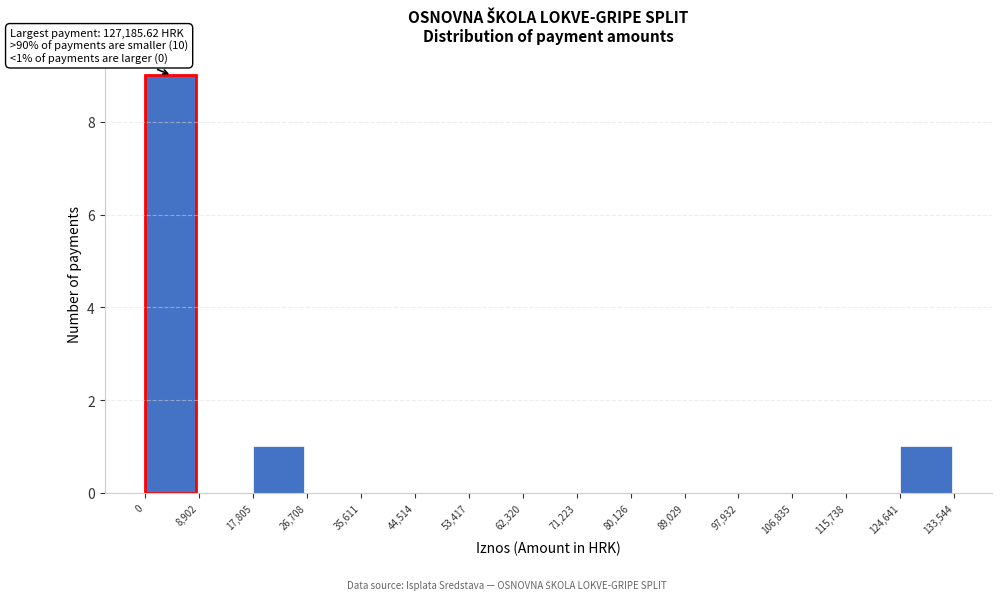

Which range on the x-axis has the tallest bar?

0 to 8,902